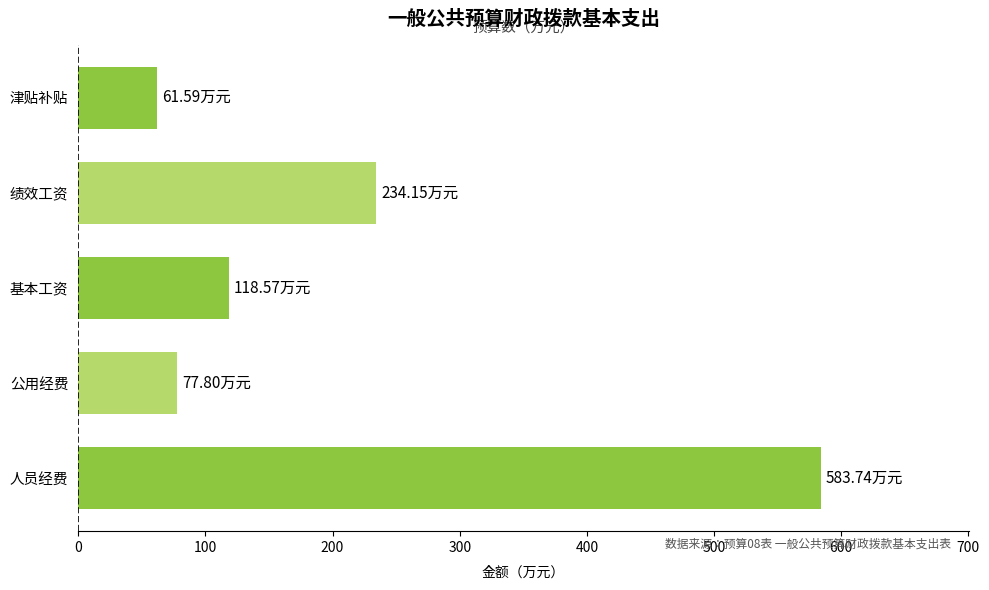

Approximately how many times larger is the value at 人员经费 compared to 基本工资?

4.9